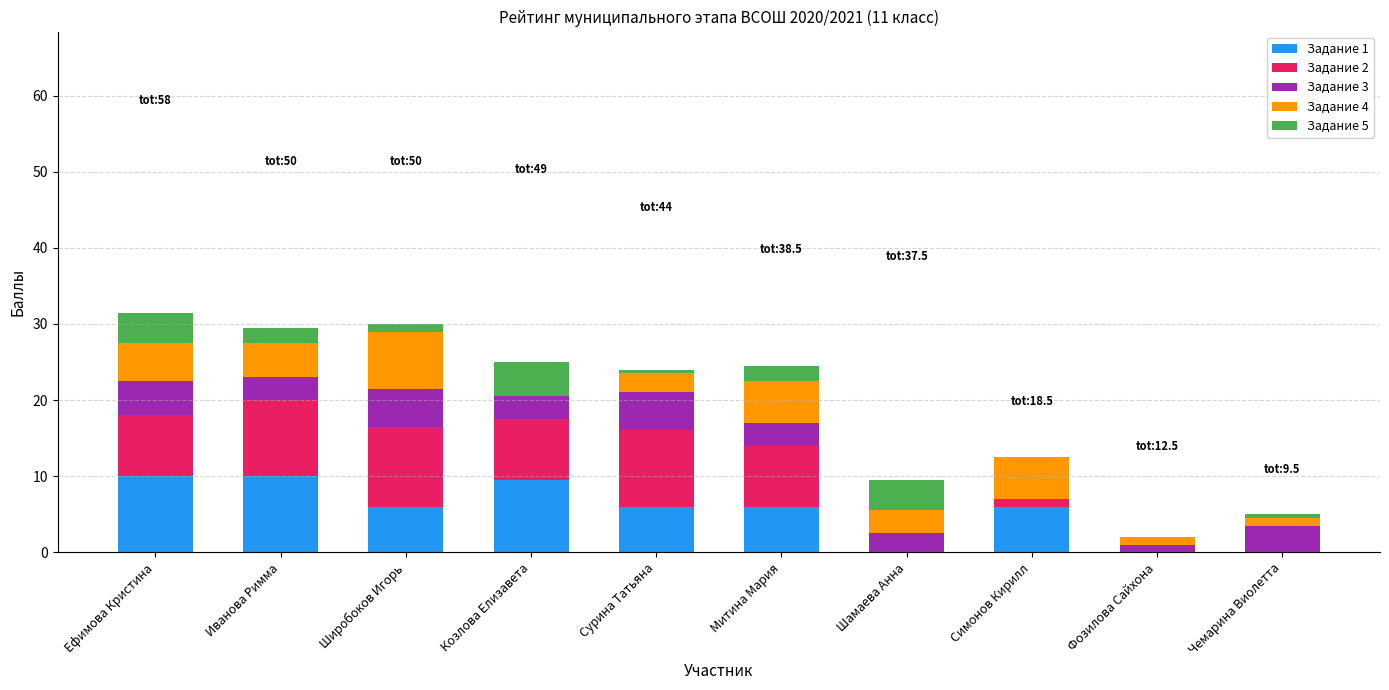

What is the total value across all series at Козлова Елизавета?

25.0